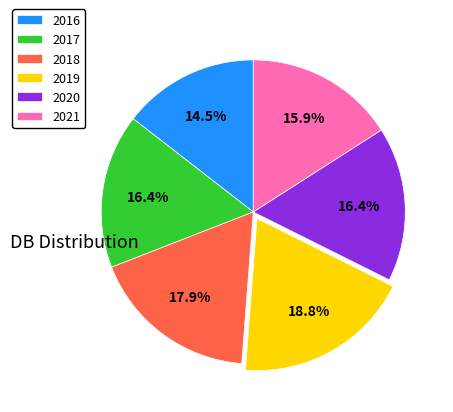

What is the ratio of the value at 2018 to the value at 2020?

1.1